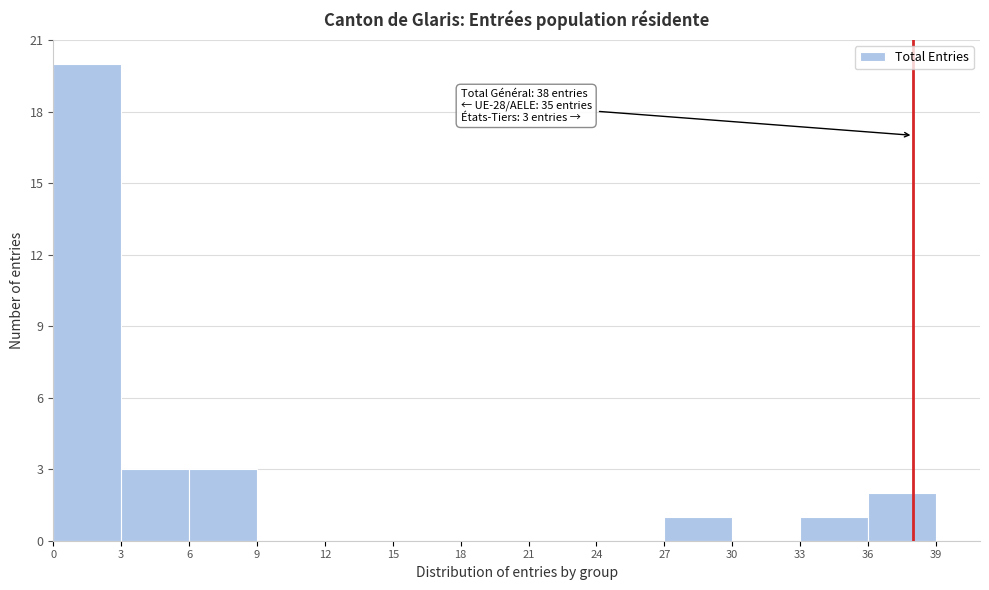

Over which range of the x-axis is the bar tallest?

0 to 3